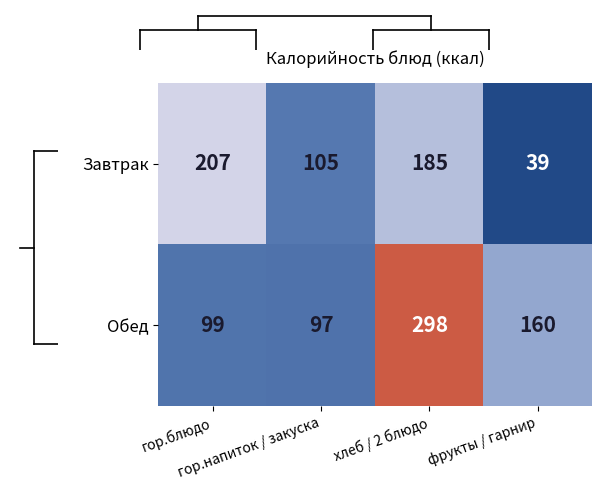

How many Завтрак values are between 105 and 207?

3